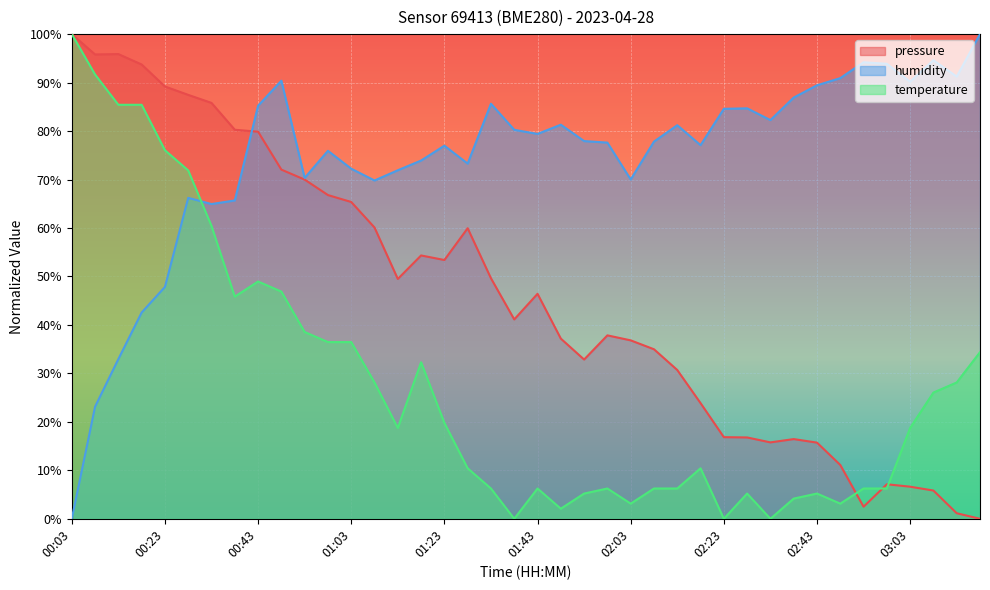

At which category is the sum across all series the highest?

00:28